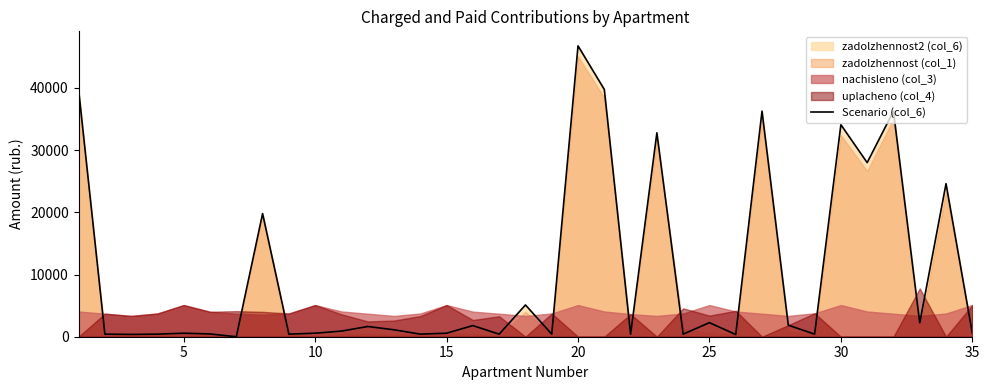

How many points are lower than both their immediate neighbors (excluding endpoints)?

12